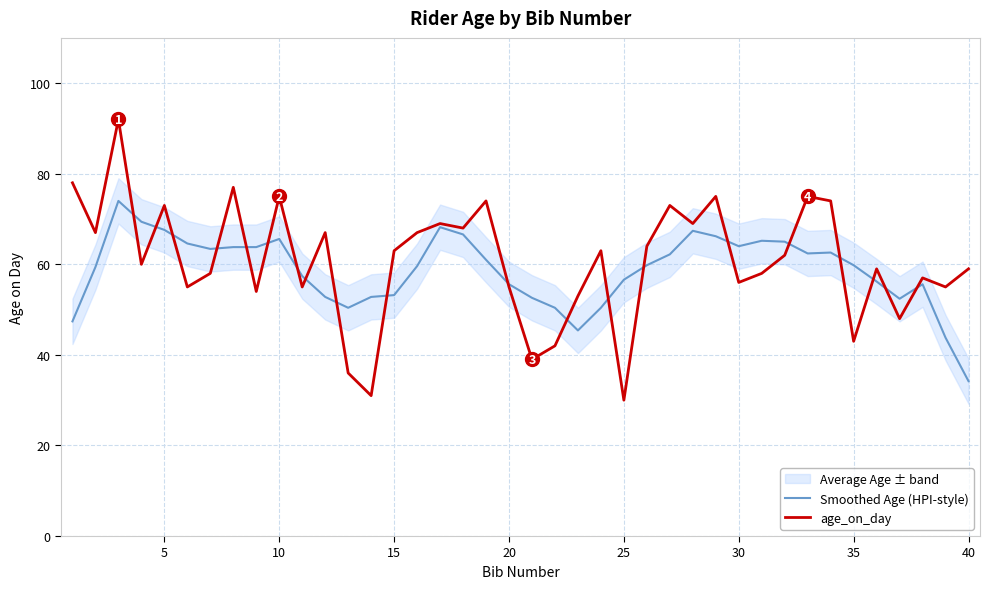

The value of Smoothed Age (HPI-style) at 35 is 86.8. True or false?

False